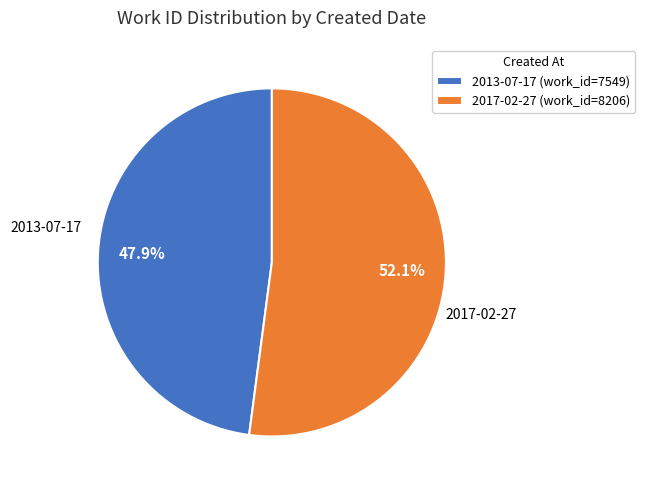

What percentage is the 2013-07-17 slice, to the nearest percent?

48%